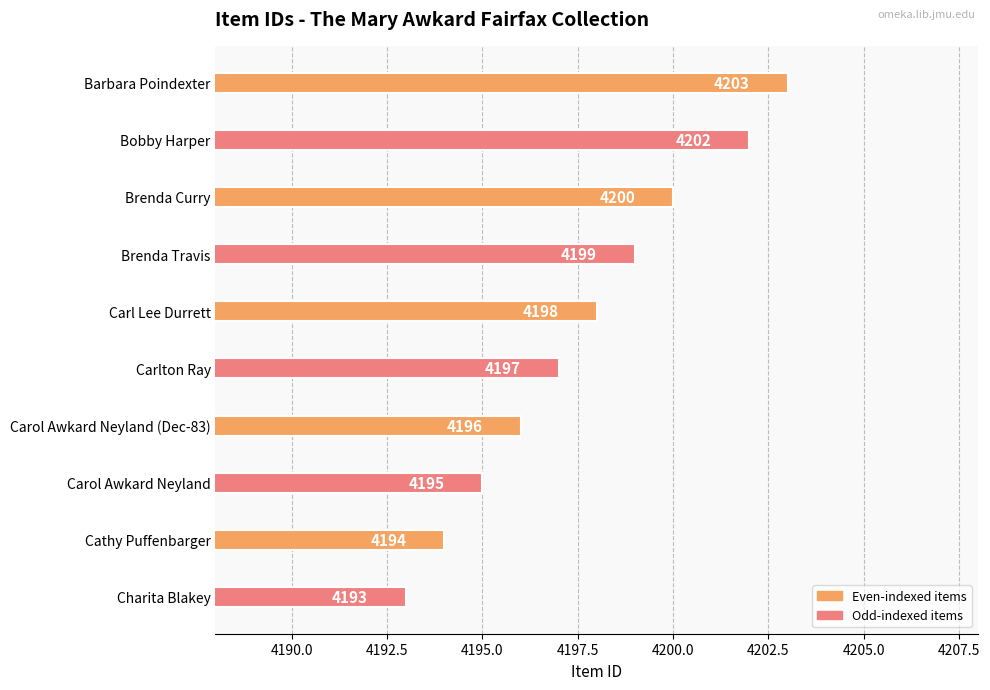

Reading top to bottom, list all the values displayed in this chart.

Barbara Poindexter=4203	Bobby Harper=4202	Brenda Curry=4200	Brenda Travis=4199	Carl Lee Durrett=4198	Carlton Ray=4197	Carol Awkard Neyland (Dec-83)=4196	Carol Awkard Neyland=4195	Cathy Puffenbarger=4194	Charita Blakey=4193